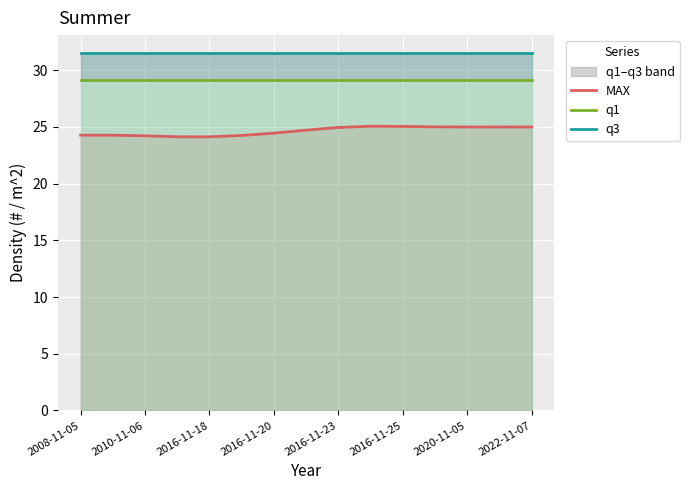

True or false: q3 has more than 1 interior local peaks.

False